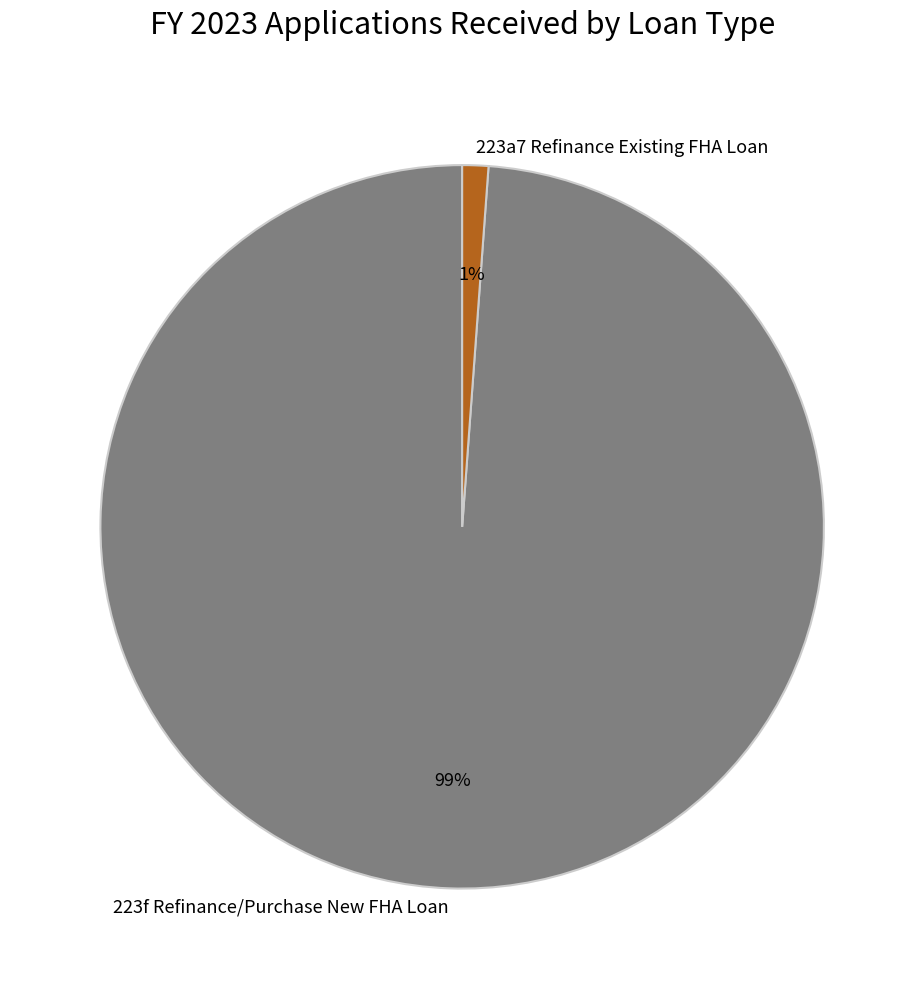

Is the sum of 223a7 Refinance Existing FHA Loan and 223f Refinance/Purchase New FHA Loan greater than half?

Yes